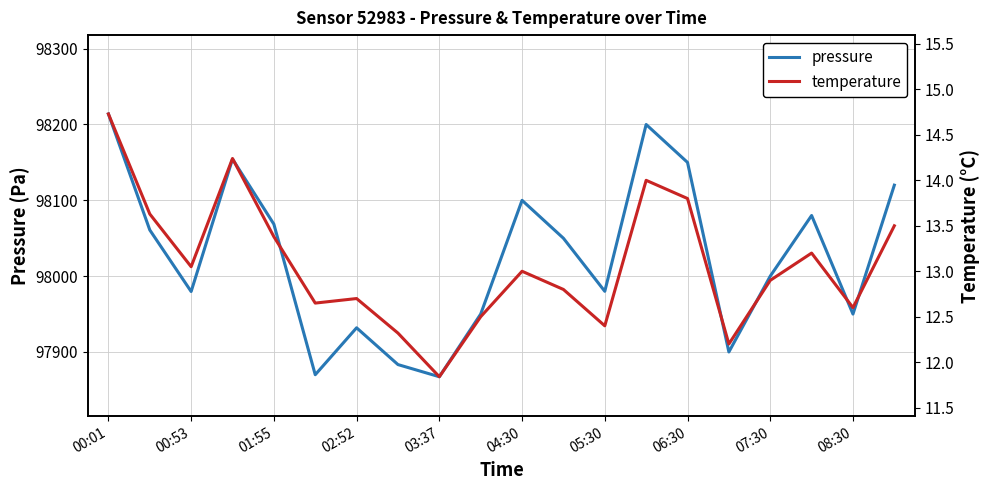

True or false: pressure and temperature intersect in this chart.

False